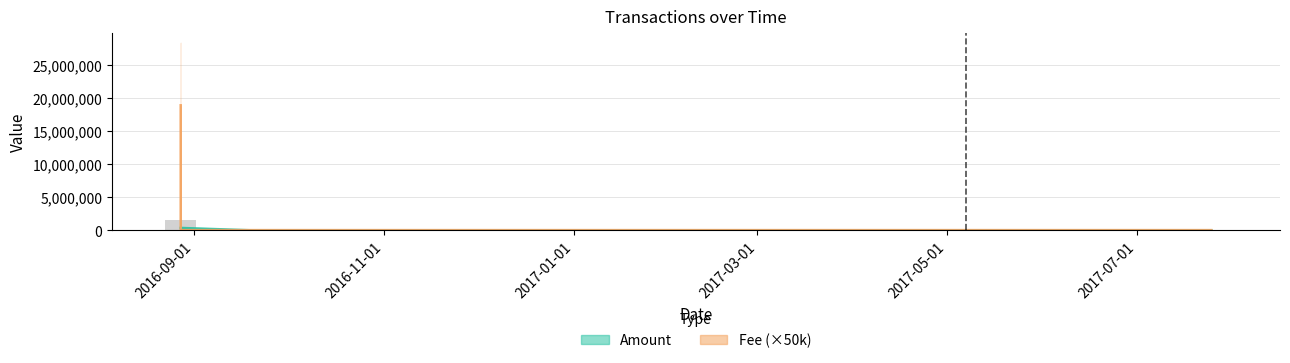

Between 2016-08-27 17:31:43 and 2017-05-06 22:32:28, which series saw the biggest shift?

Fee